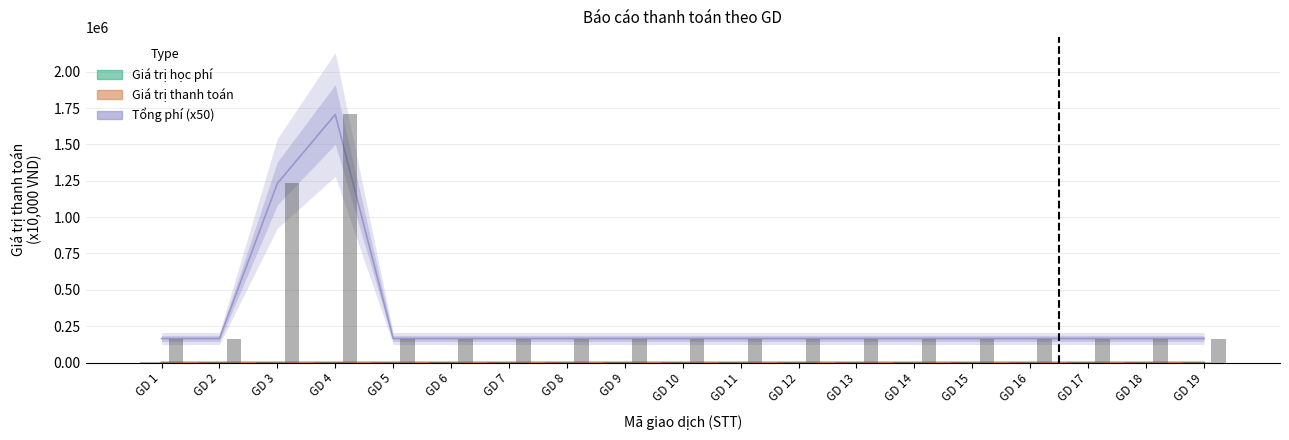

What is the spread (max minus min) of values at GD 15?

164811.1